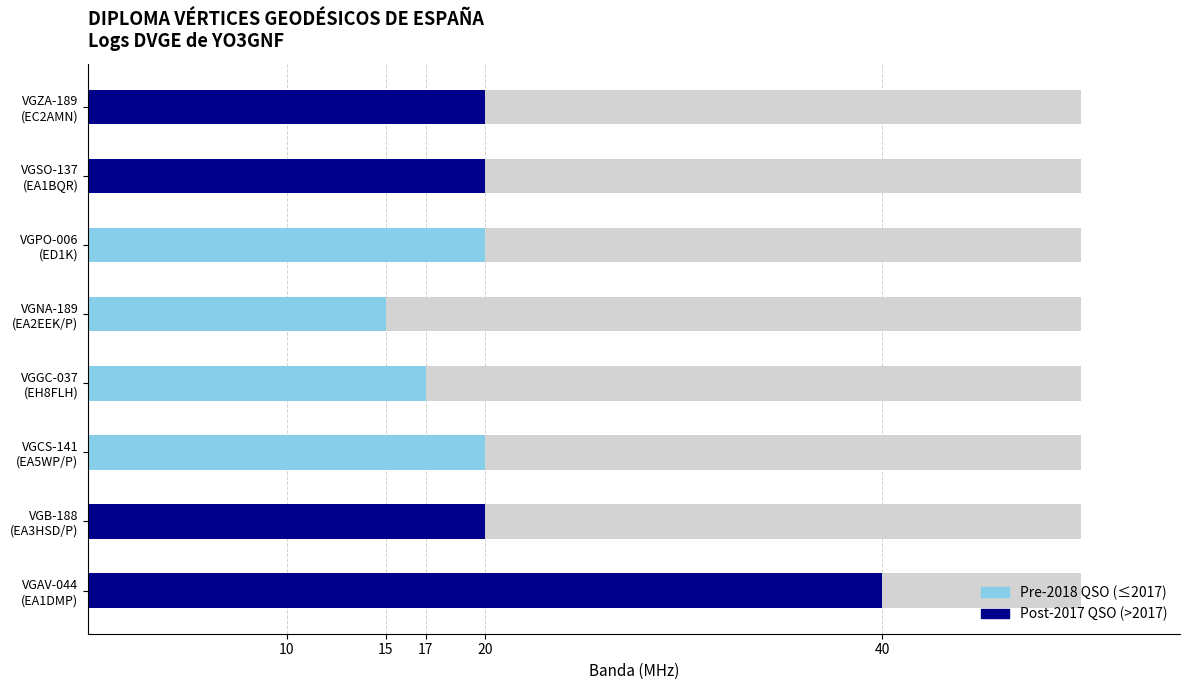

Between 17 and 20, which series saw the biggest shift?

Pre-2018 QSO